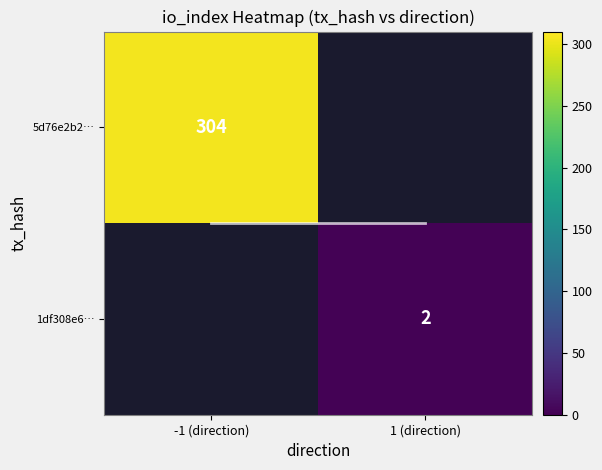

What is the smallest value displayed?

0.5